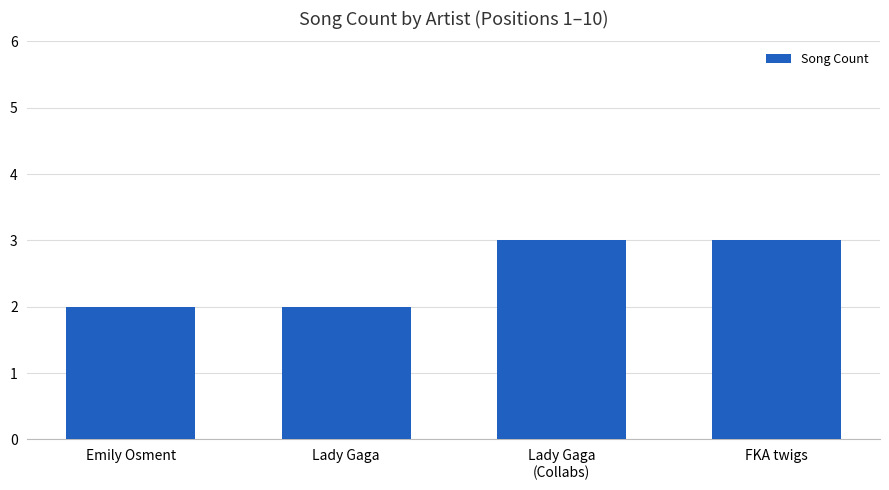

The chart shows a value of 1 at Lady Gaga. True or false?

False